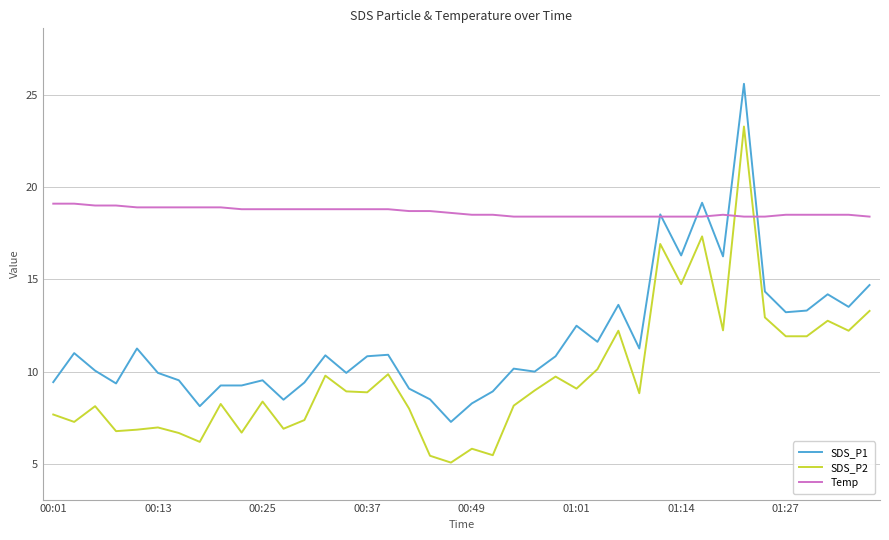

Does the chart have visible grid lines?

Yes